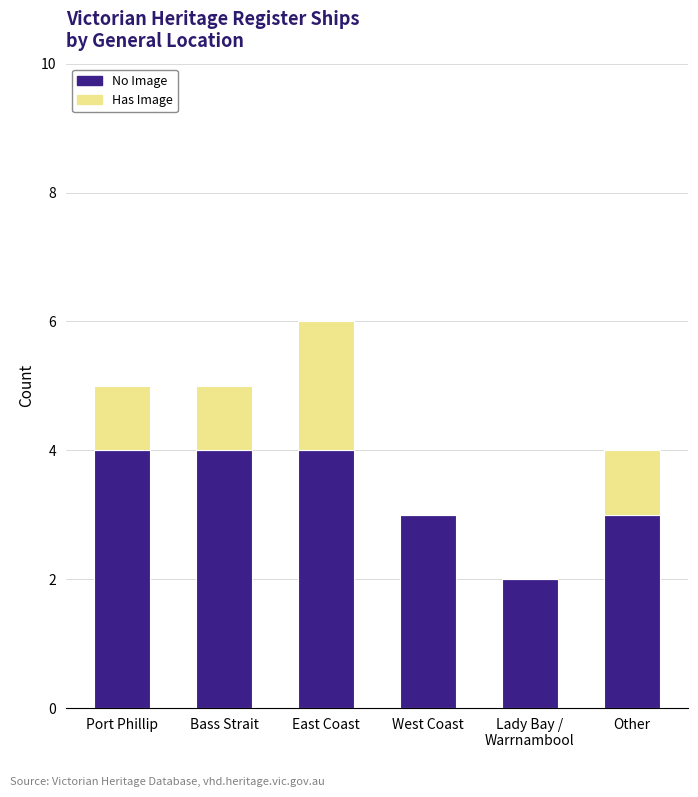

The No Image series shows 4 at Bass Strait. True or false?

True